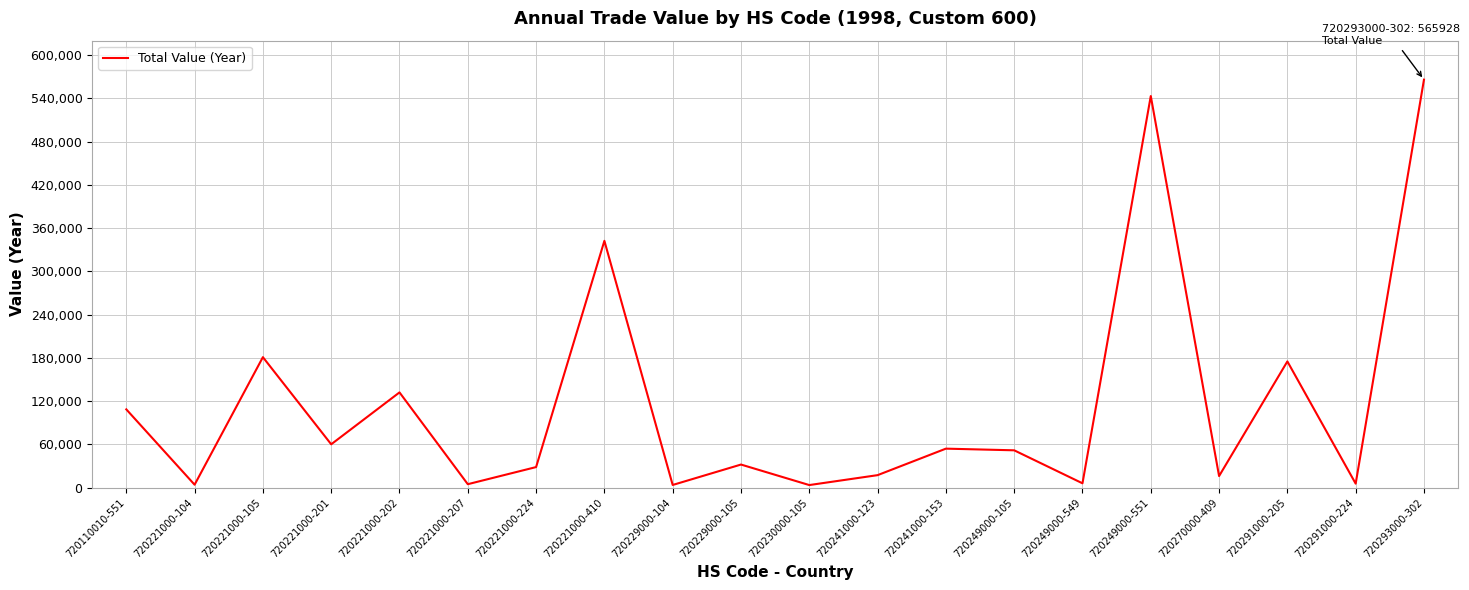

What is the sum of all values?

2336580